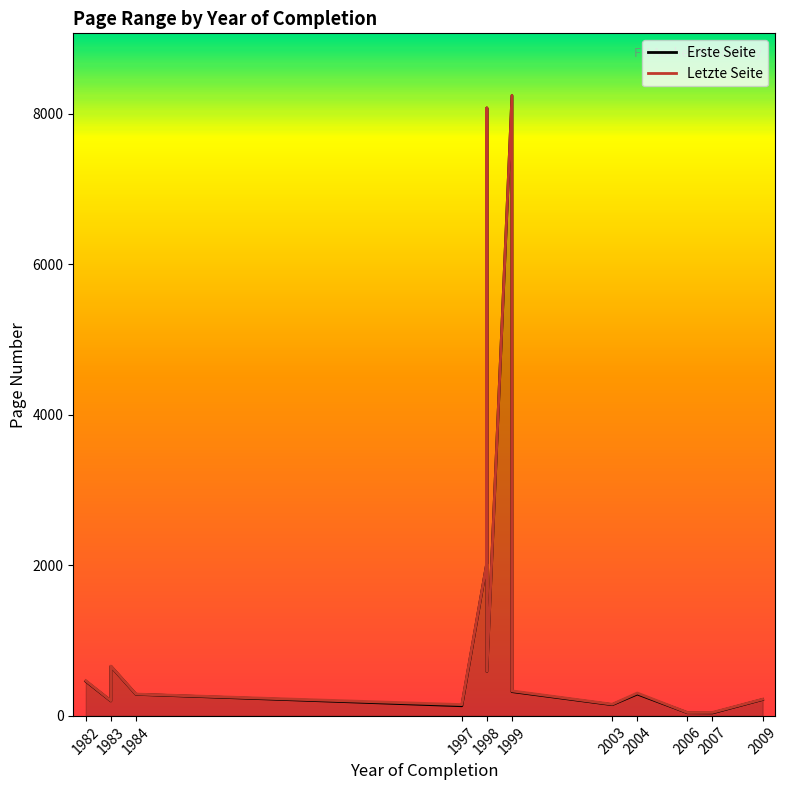

What is the greatest value displayed?

8246